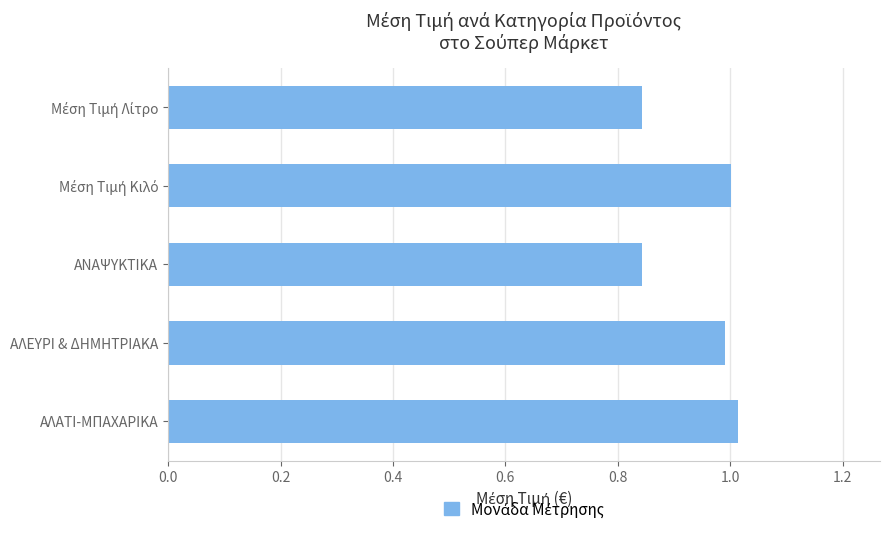

Which has a higher value, ΑΛΕΥΡΙ & ΔΗΜΗΤΡΙΑΚΑ or ΑΝΑΨΥΚΤΙΚΑ?

ΑΛΕΥΡΙ & ΔΗΜΗΤΡΙΑΚΑ